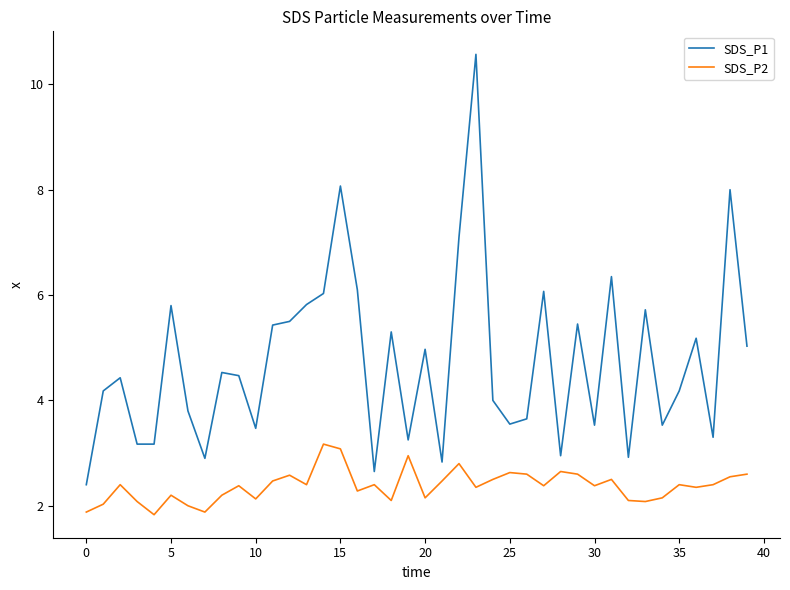

True or false: SDS_P2 and SDS_P1 cross at least once.

False